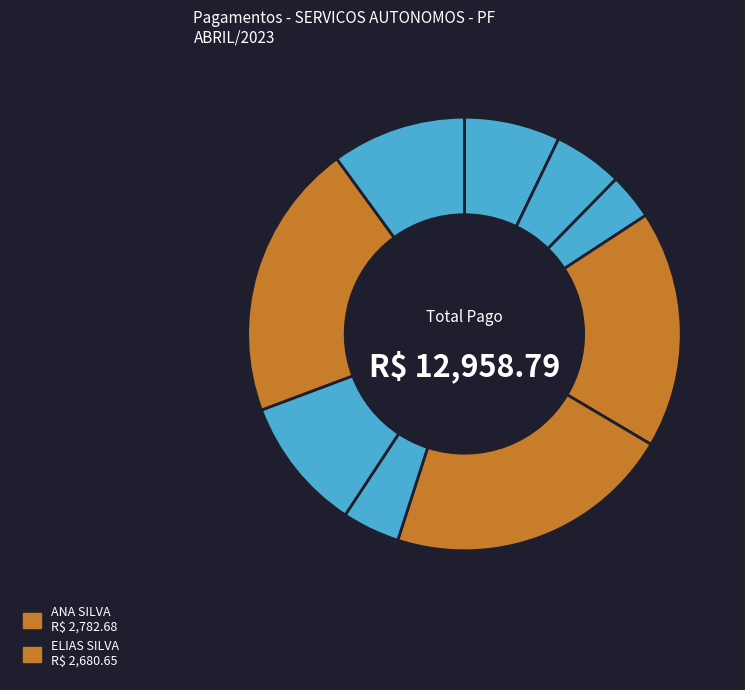

Which slice is the smallest?

ELIANE DE SOUZA NARCIZO ROCHA